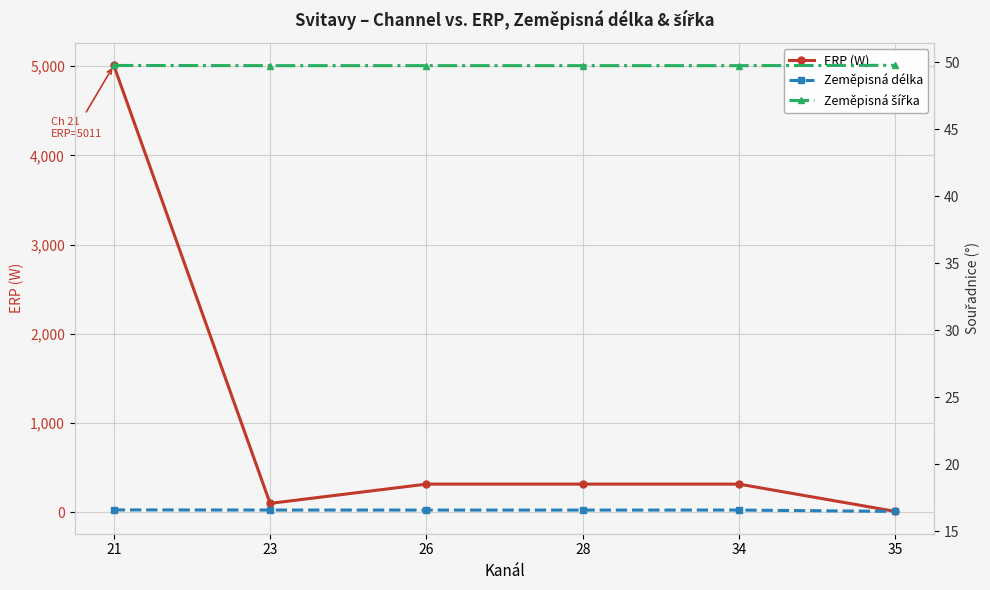

Which series has the largest total across all categories?

ERP (W)